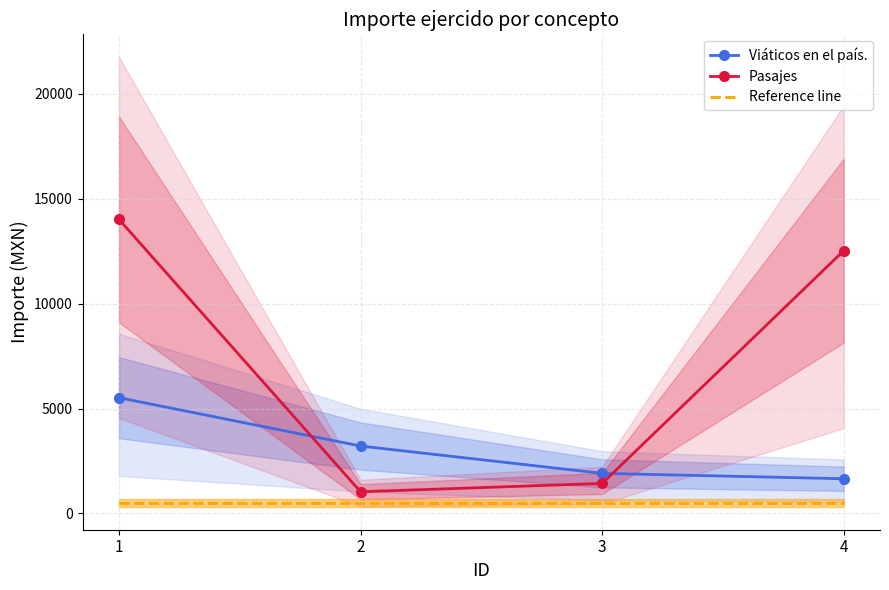

True or false: Pasajes and Reference line cross at least once.

False